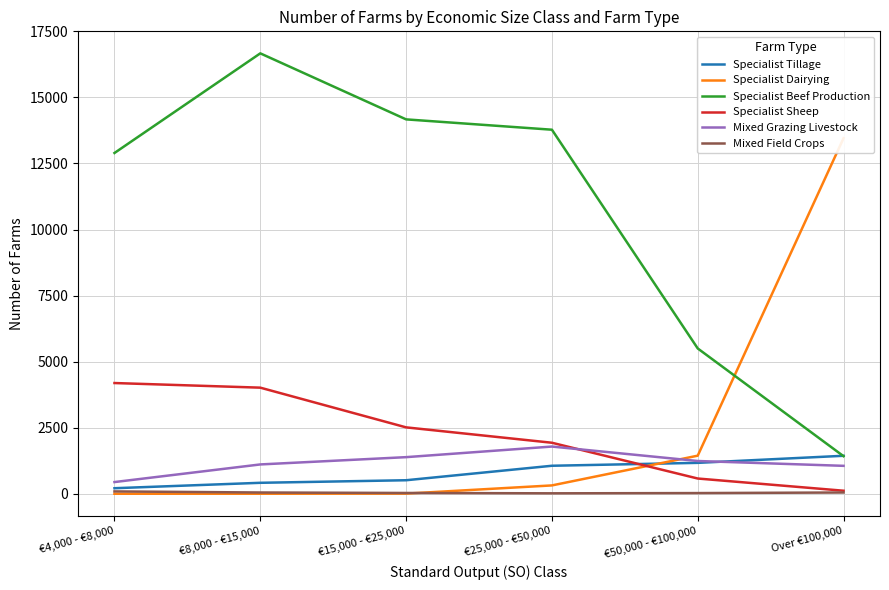

How many values in Specialist Dairying are above zero?

4